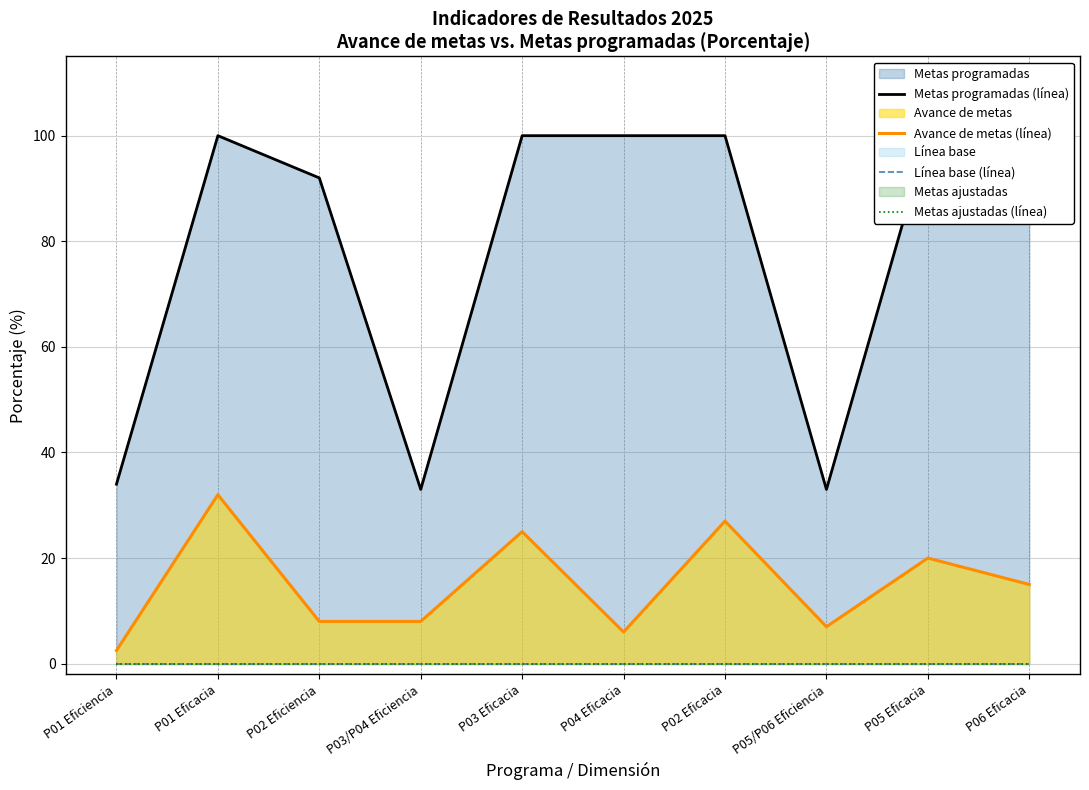

What is the difference between the maximum and minimum values in the Avance de metas (línea) series?

29.5